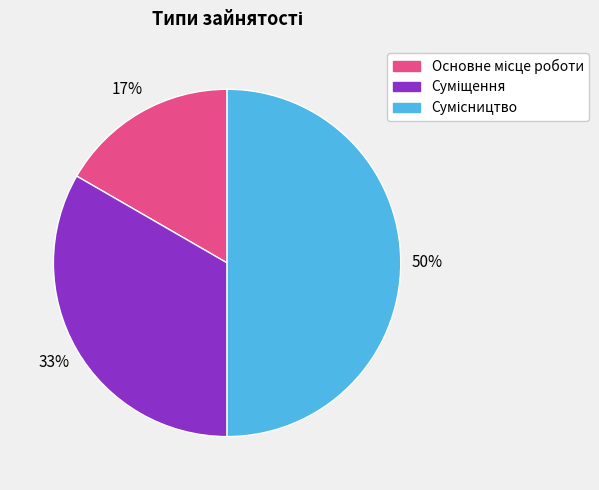

How many slices are in this pie chart?

3